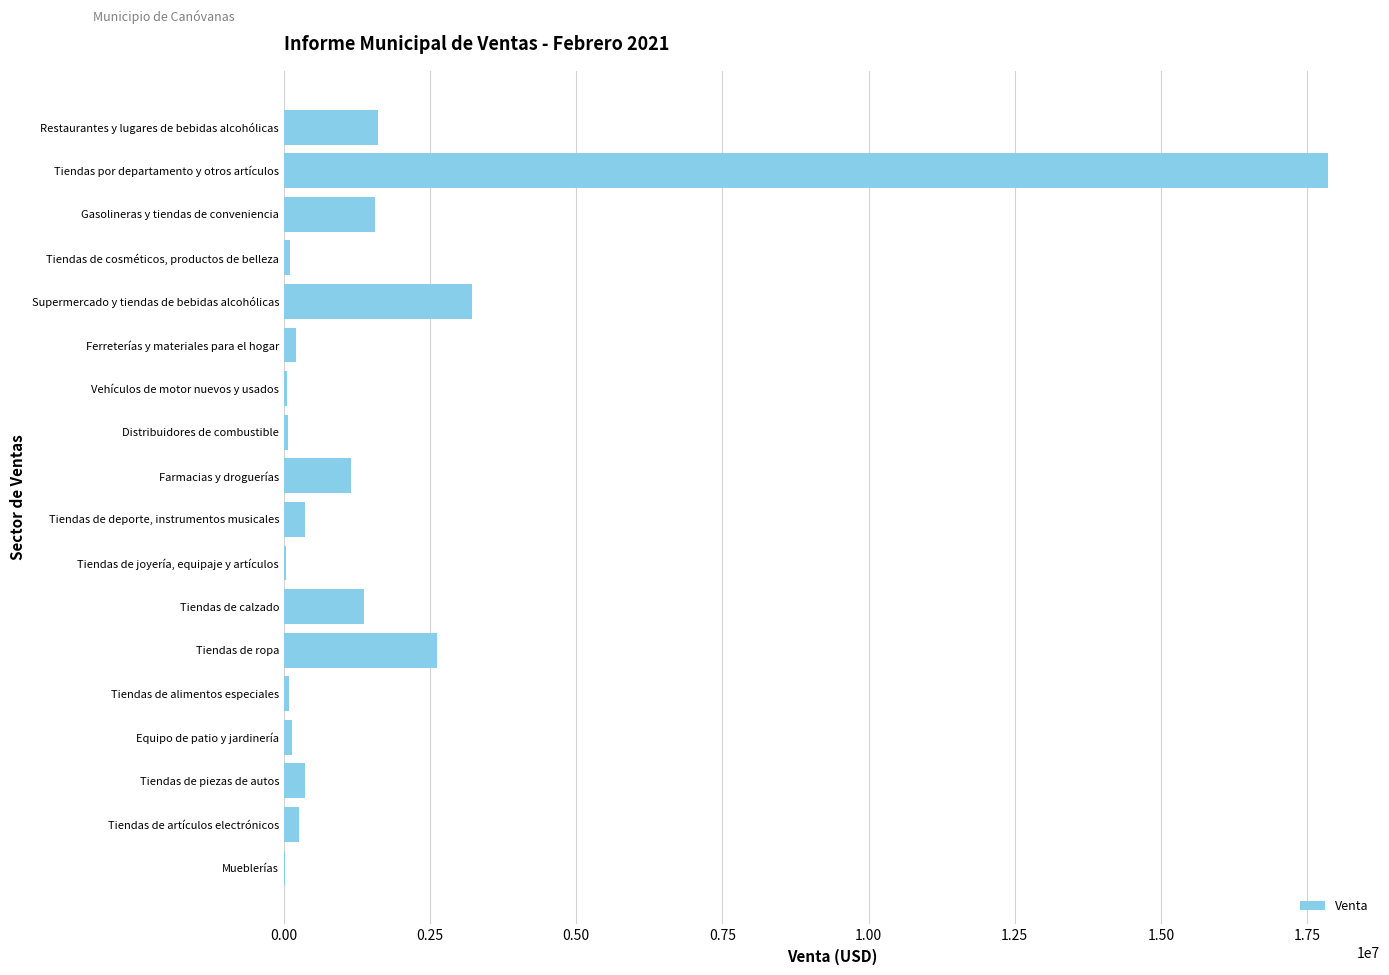

What is the sum of all values?

31055227.8